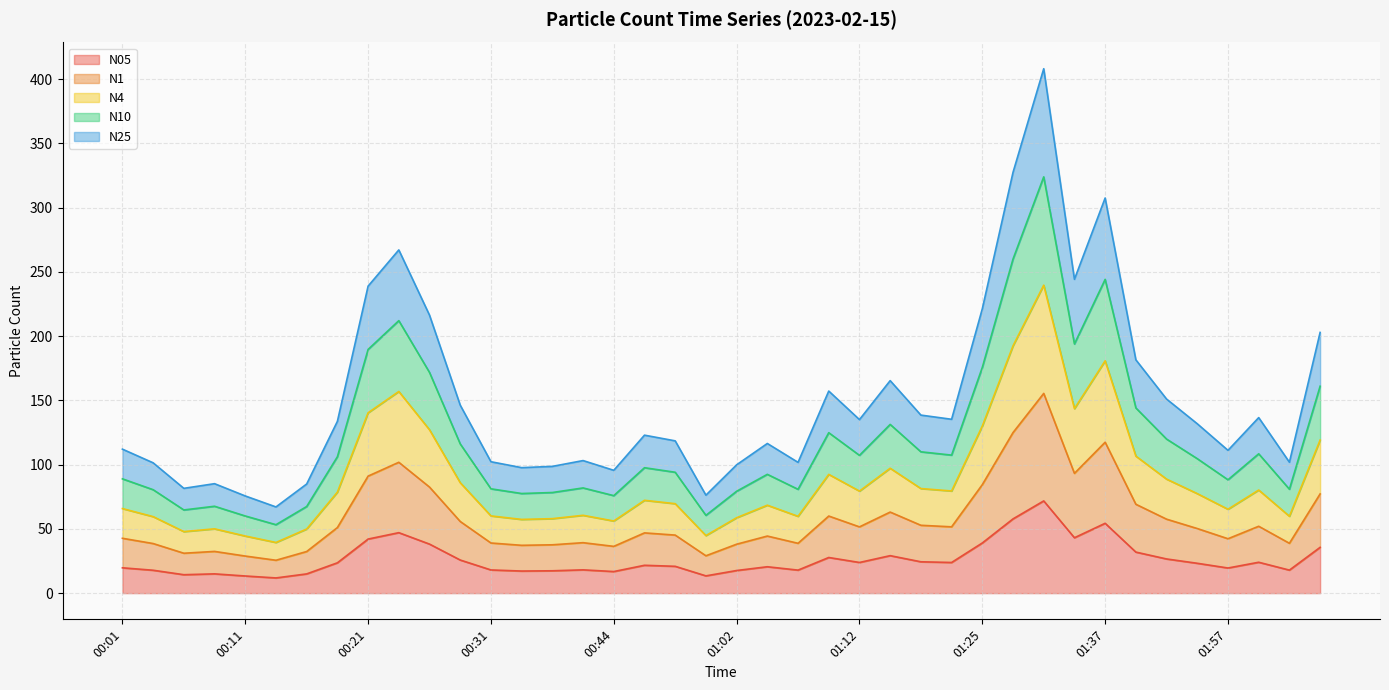

Which category has the highest value across all series?

01:30